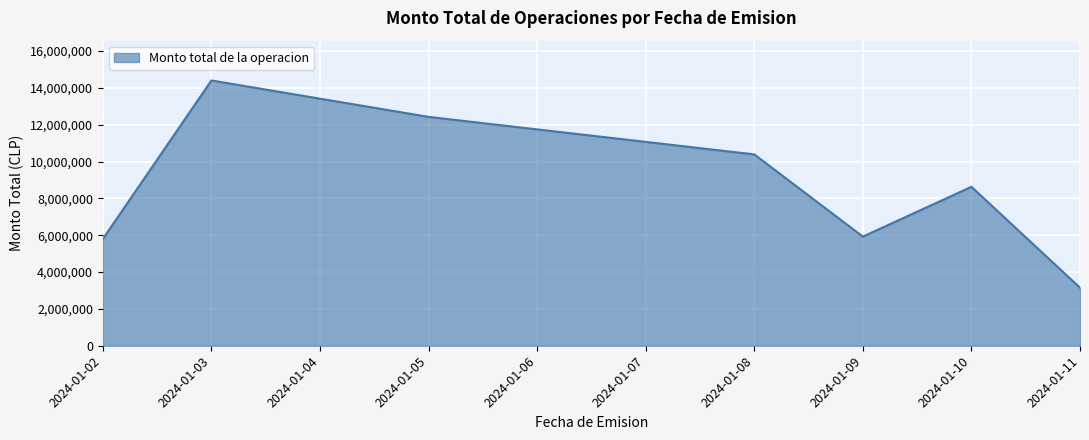

At which category does the data reach its first local valley?

2024-01-09